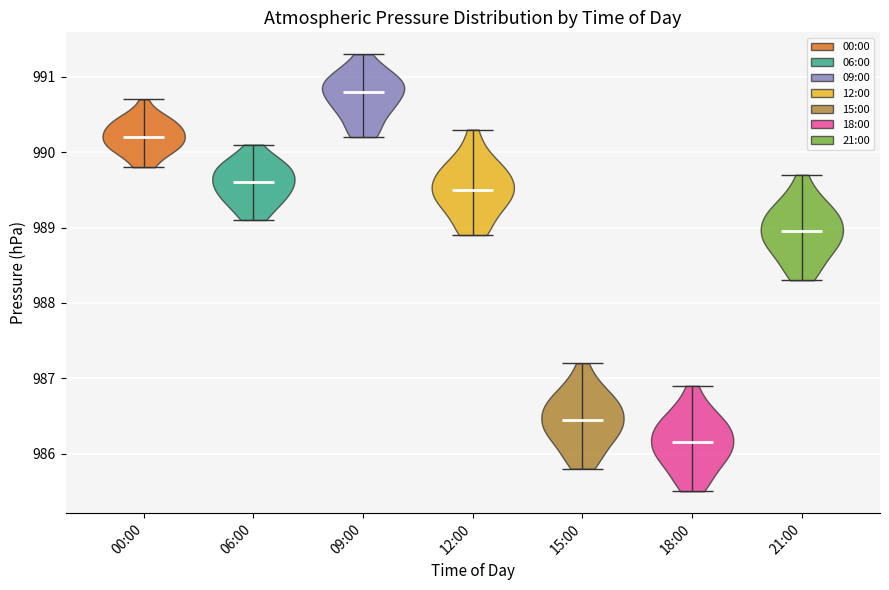

Reading left to right, read every violin against the y-axis: where its median line is, and the lowest and highest points it reaches. The values are not printed on the chart, so give them approximately, as read against the axis.

00:00: median line 990.2, lowest point 989.8, highest point 990.7
06:00: median line 989.6, lowest point 989.1, highest point 990.1
09:00: median line 990.8, lowest point 990.2, highest point 991.3
12:00: median line 989.5, lowest point 988.9, highest point 990.3
15:00: median line 986.5, lowest point 985.8, highest point 987.2
18:00: median line 986.2, lowest point 985.5, highest point 986.9
21:00: median line 989.0, lowest point 988.3, highest point 989.7